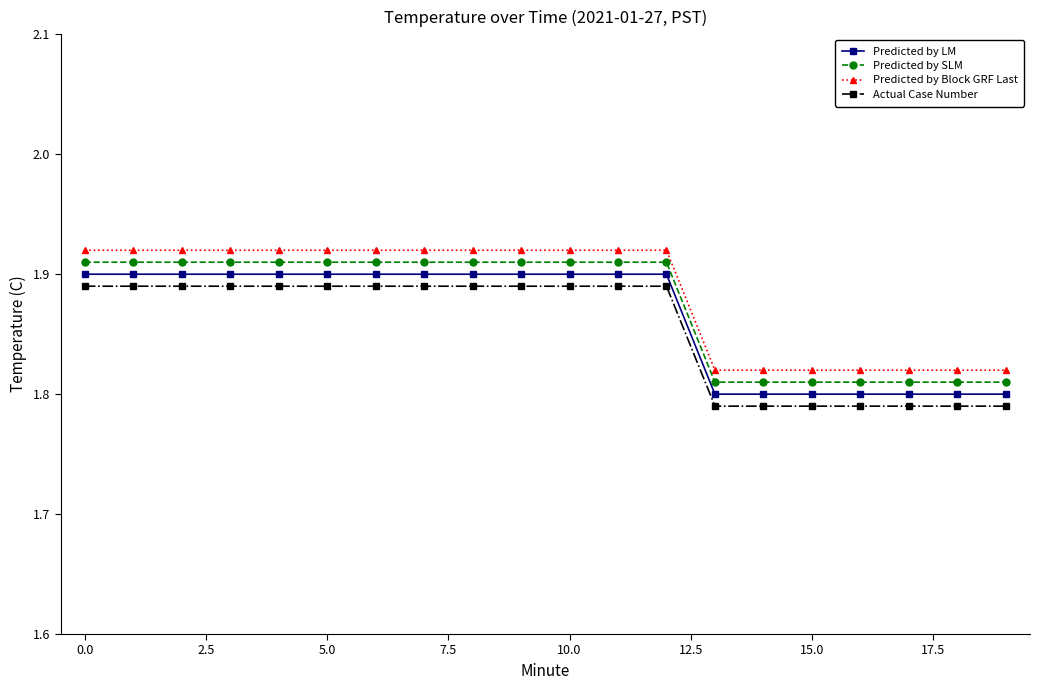

True or false: Predicted by Block GRF Last and Predicted by SLM cross at least once.

False